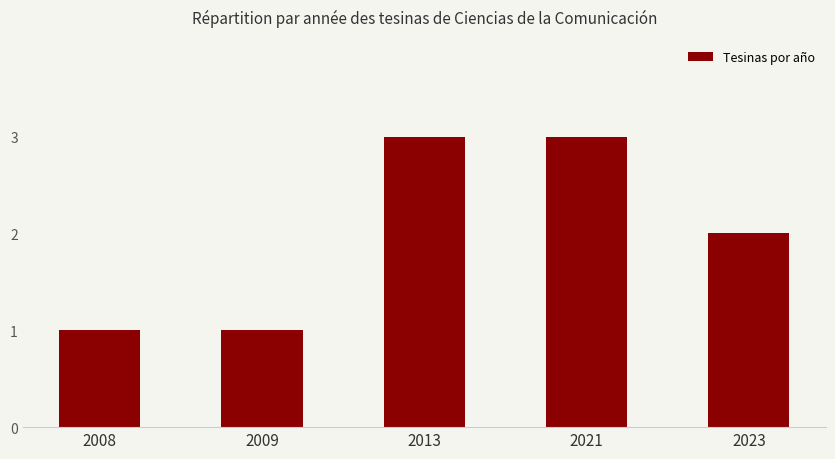

What is the maximum value shown in the chart?

3